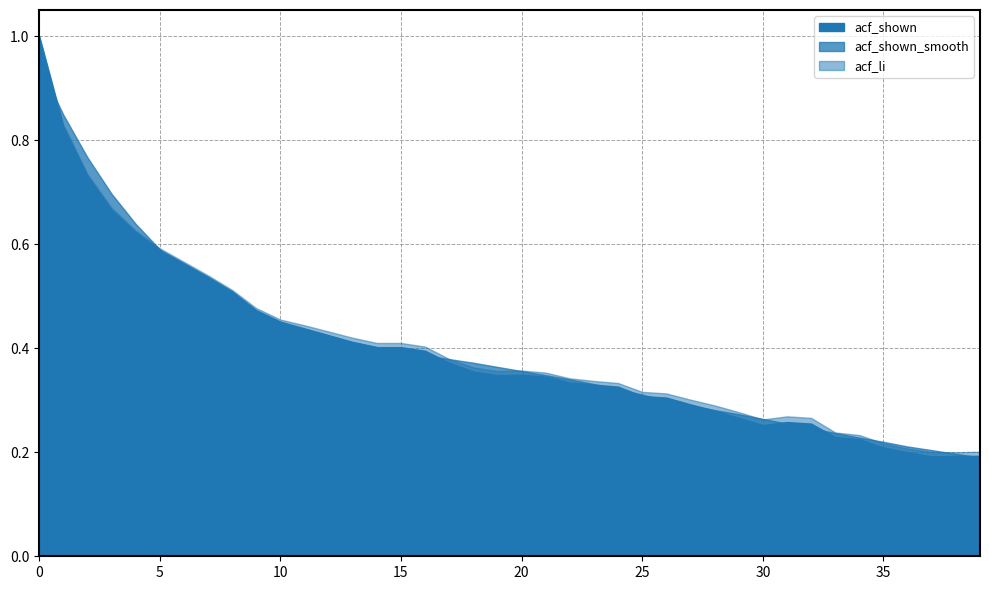

Between 21 and 31, which is larger?

21